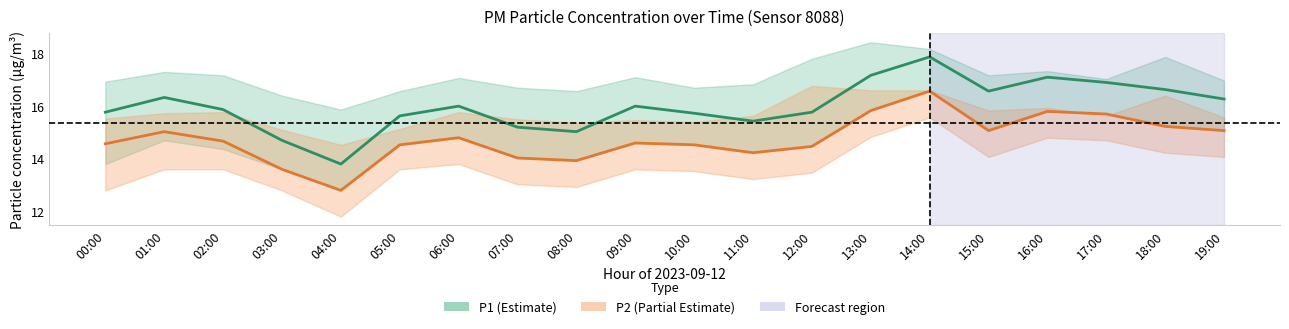

What is the difference between the P2 values at 14:00 and 01:00?

1.5